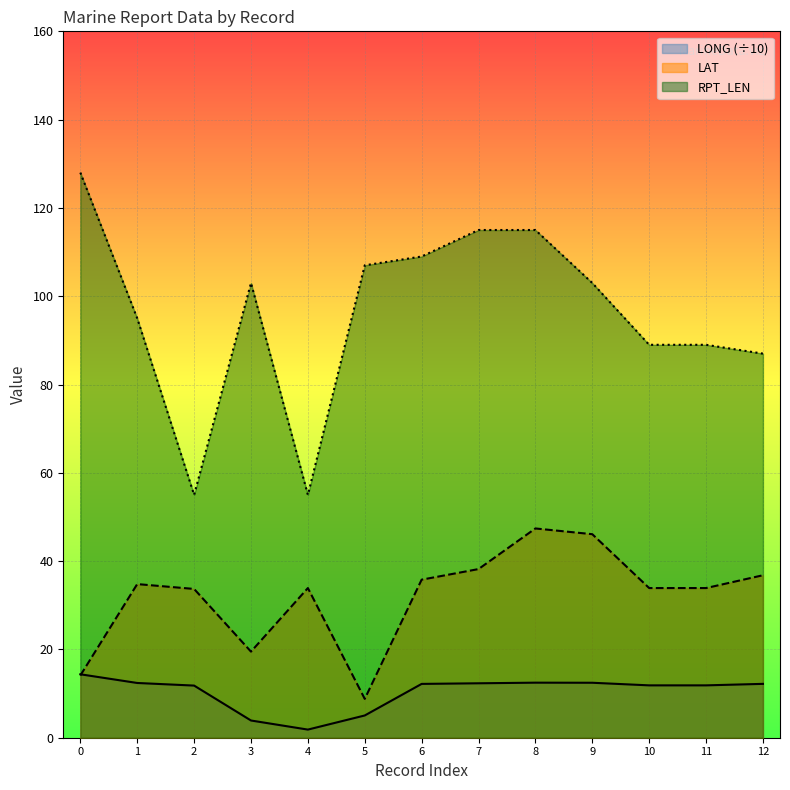

How many lines are shown in the chart?

3